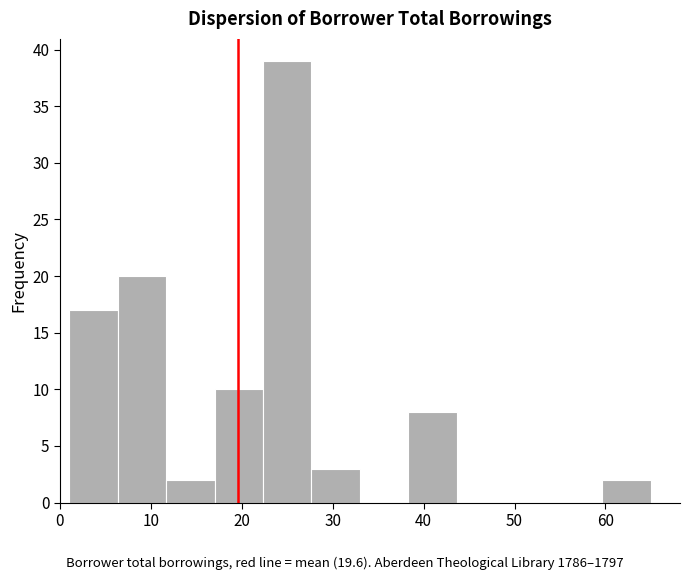

Which range on the x-axis has the tallest bar?

22 to 28